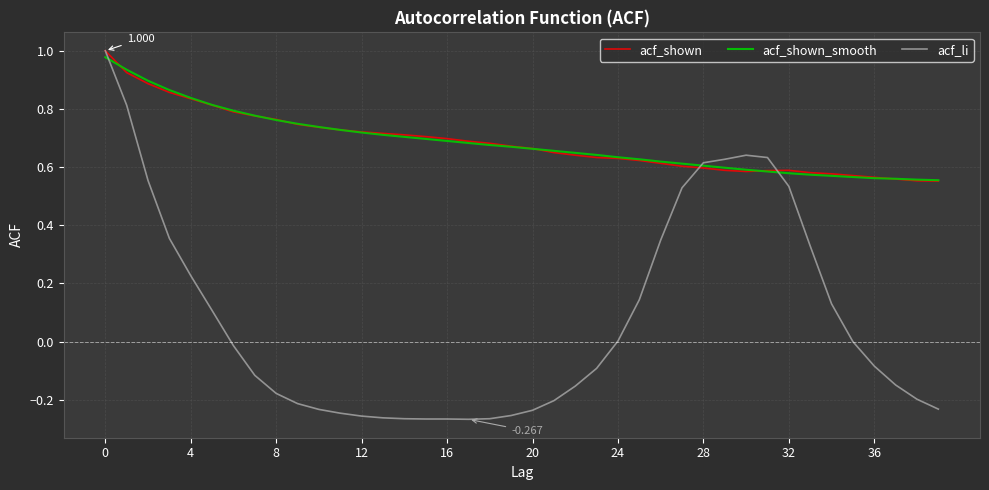

Which series has the largest range (max minus min)?

acf_li